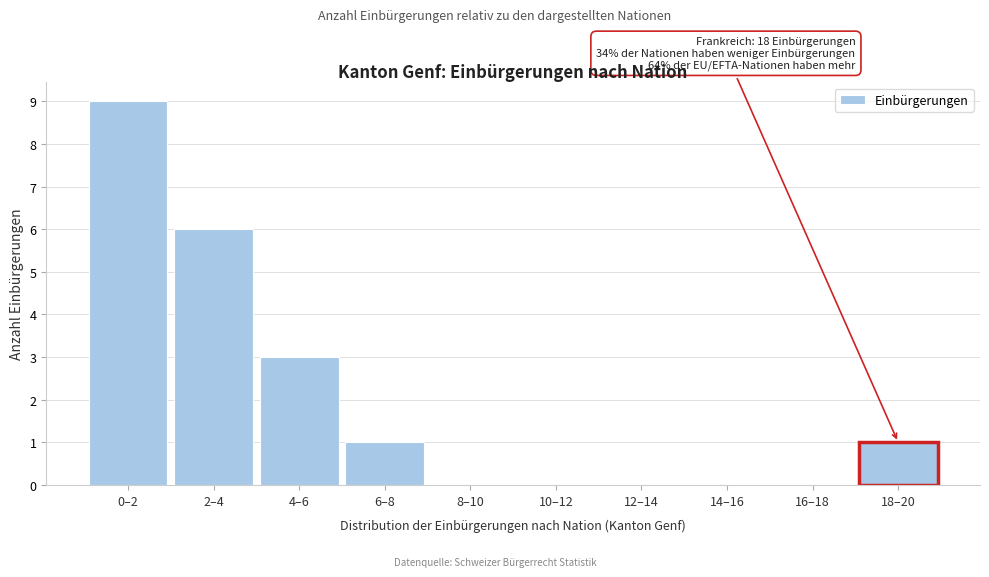

Reading left to right, list all the values displayed in this chart.

0–2=9	2–4=6	4–6=3	6–8=1	8–10=0	10–12=0	12–14=0	14–16=0	16–18=0	18–20=1